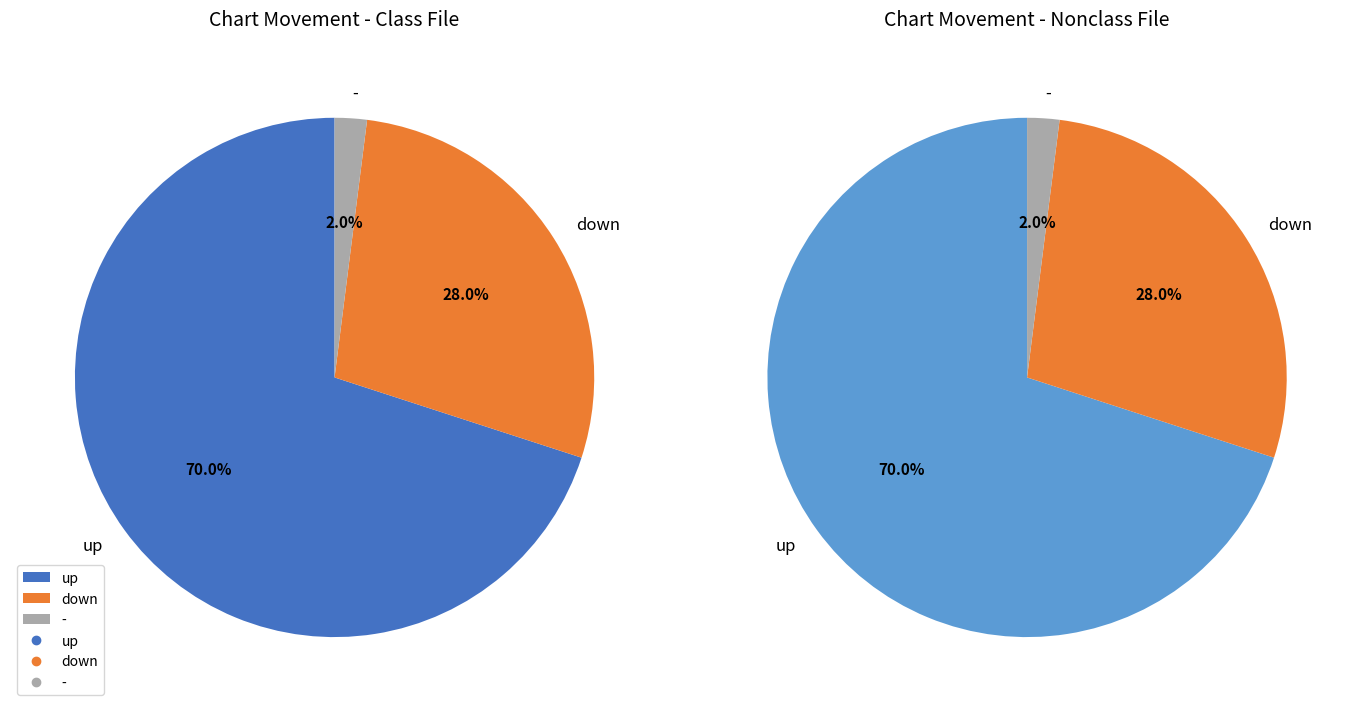

Which category has the biggest portion of the pie?

up